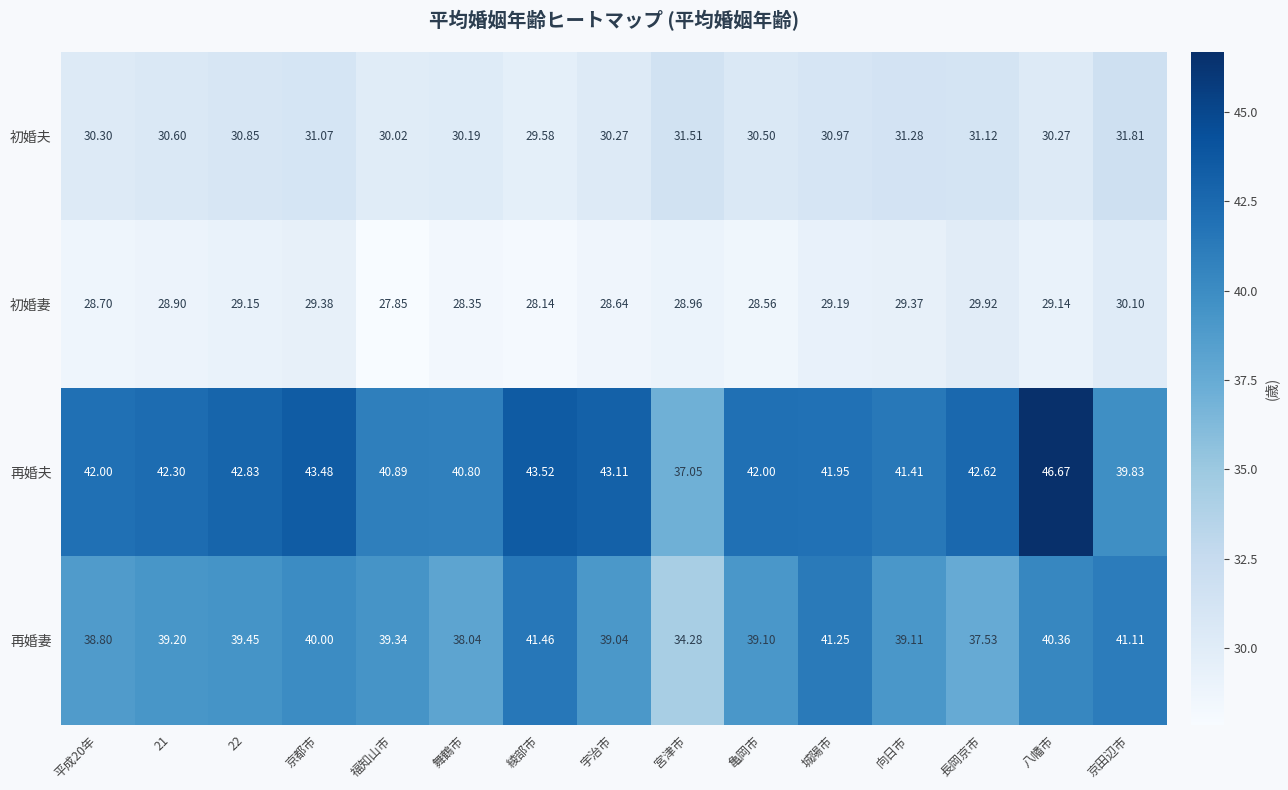

At 平成20年, list the series in order from smallest to largest.

初婚妻, 初婚夫, 再婚妻, 再婚夫